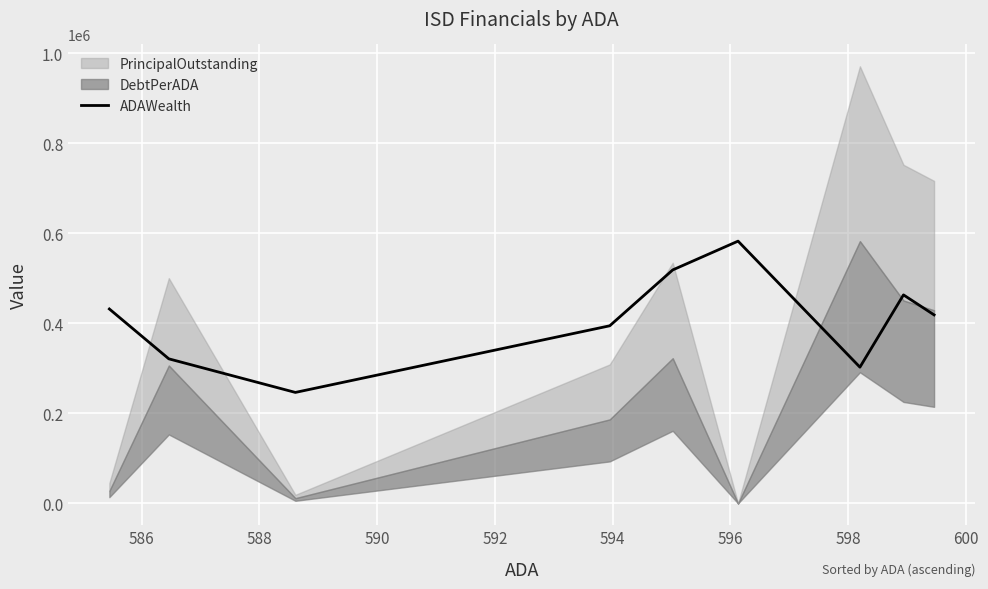

What is the highest value of the ADAWealth series?

582647.7